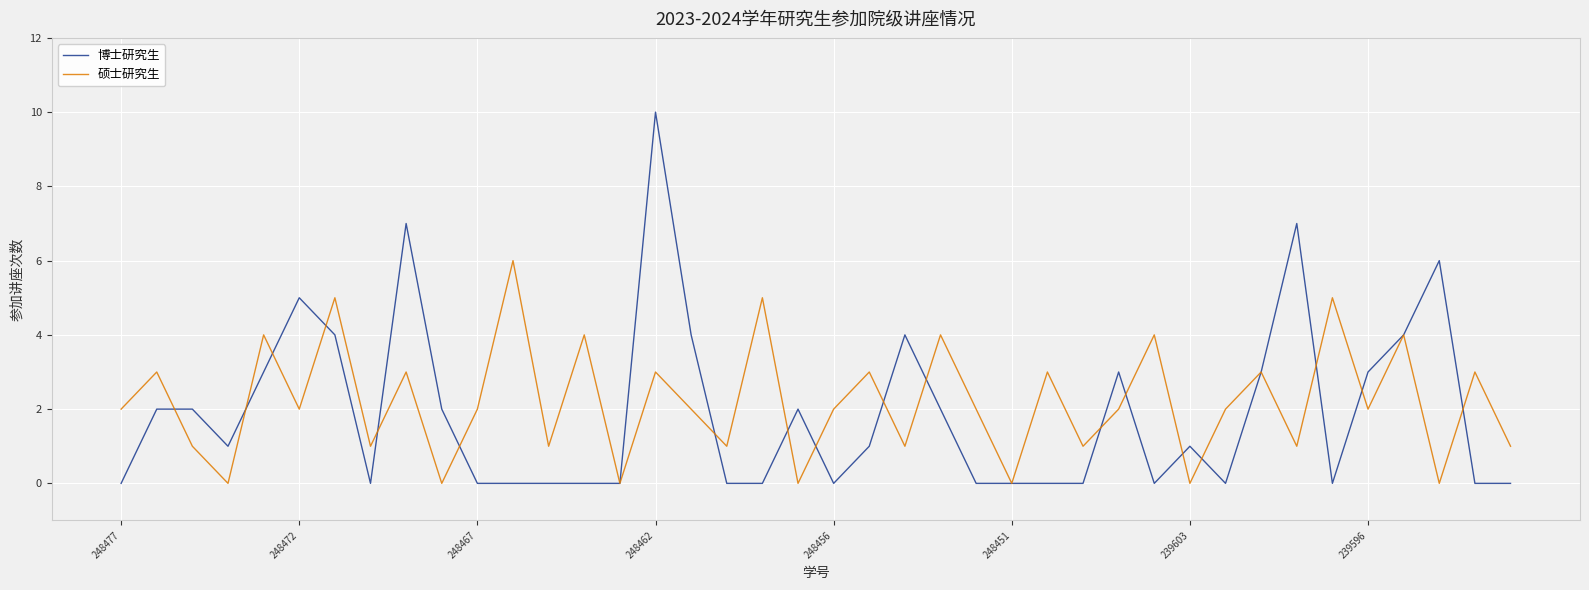

Rank the series by their maximum value, from highest to lowest.

博士研究生, 硕士研究生